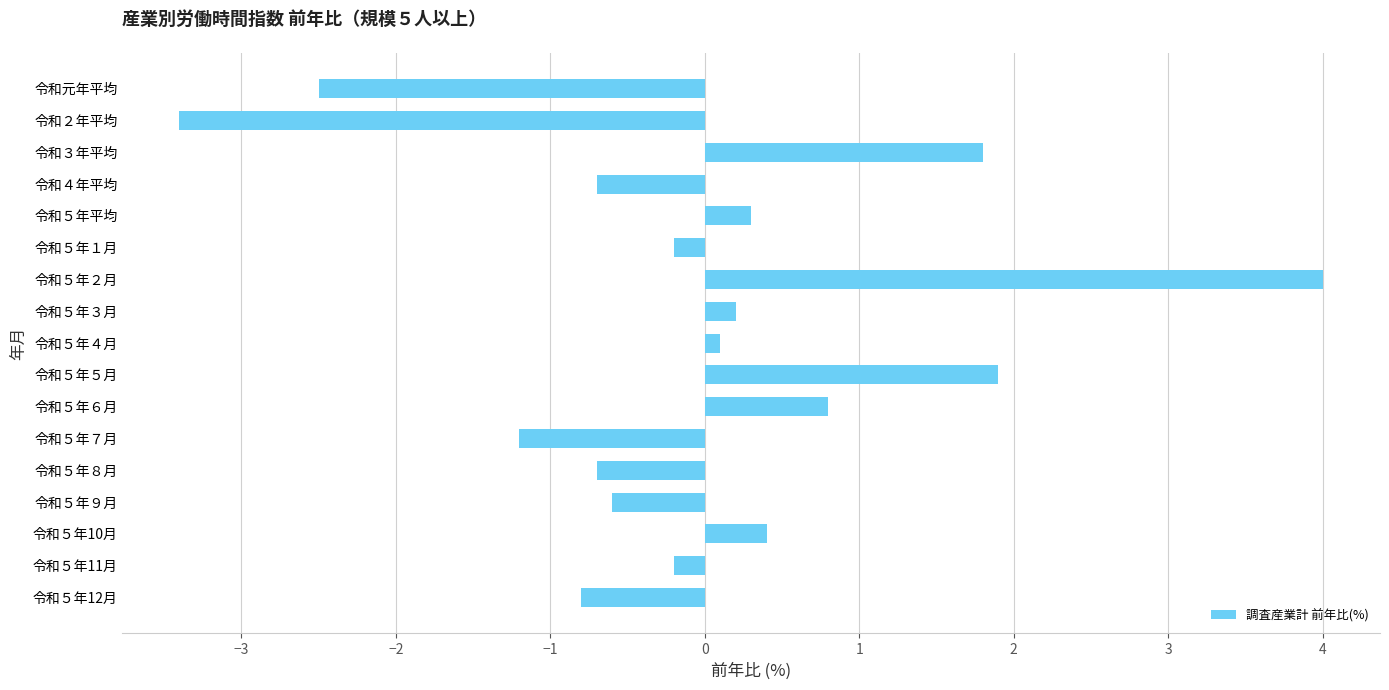

How many data points are less than 0?

9